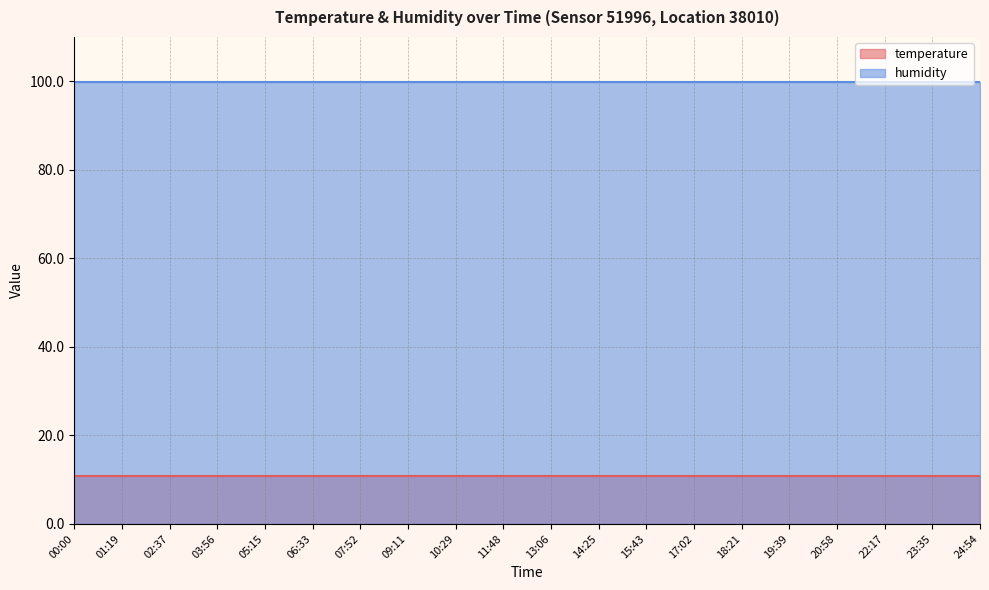

What is the total value across all series at 18:21?

110.8